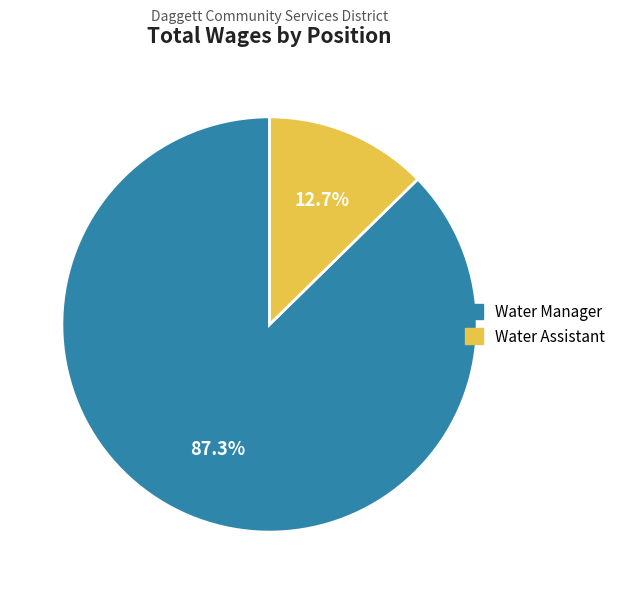

What is the total percentage of Water Assistant and Water Manager?

100.0%